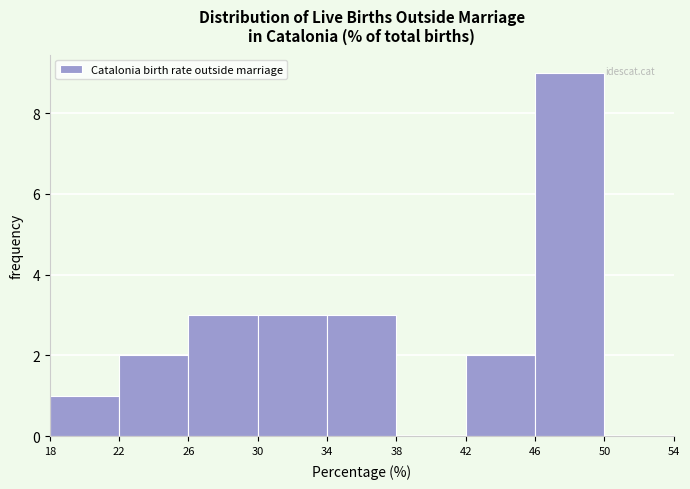

Over which range of the x-axis is the bar tallest?

46 to 50